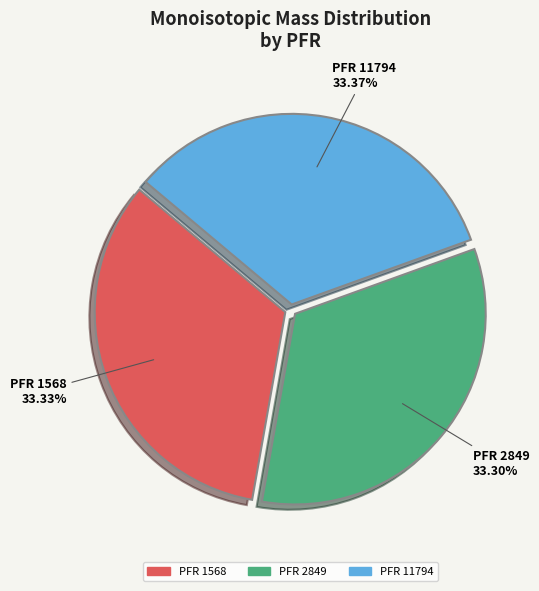

Is the sum of PFR 2849 and PFR 11794 greater than half?

Yes